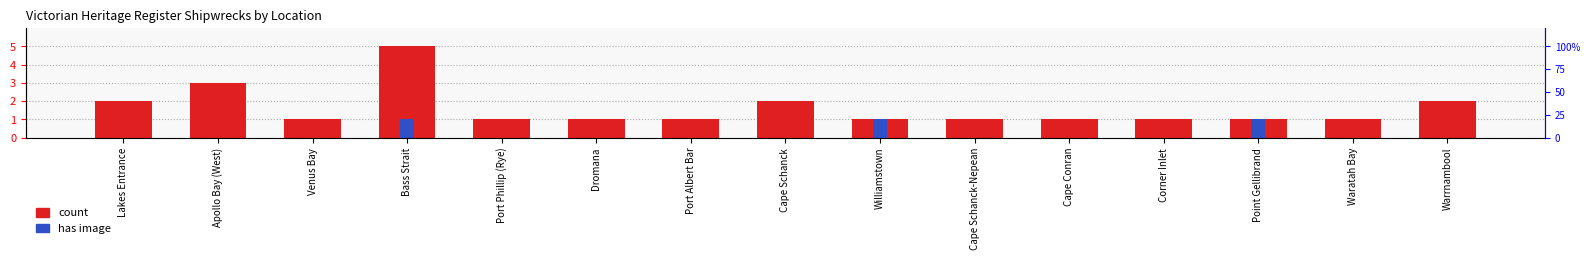

What are all the series names shown in the legend?

count, has image